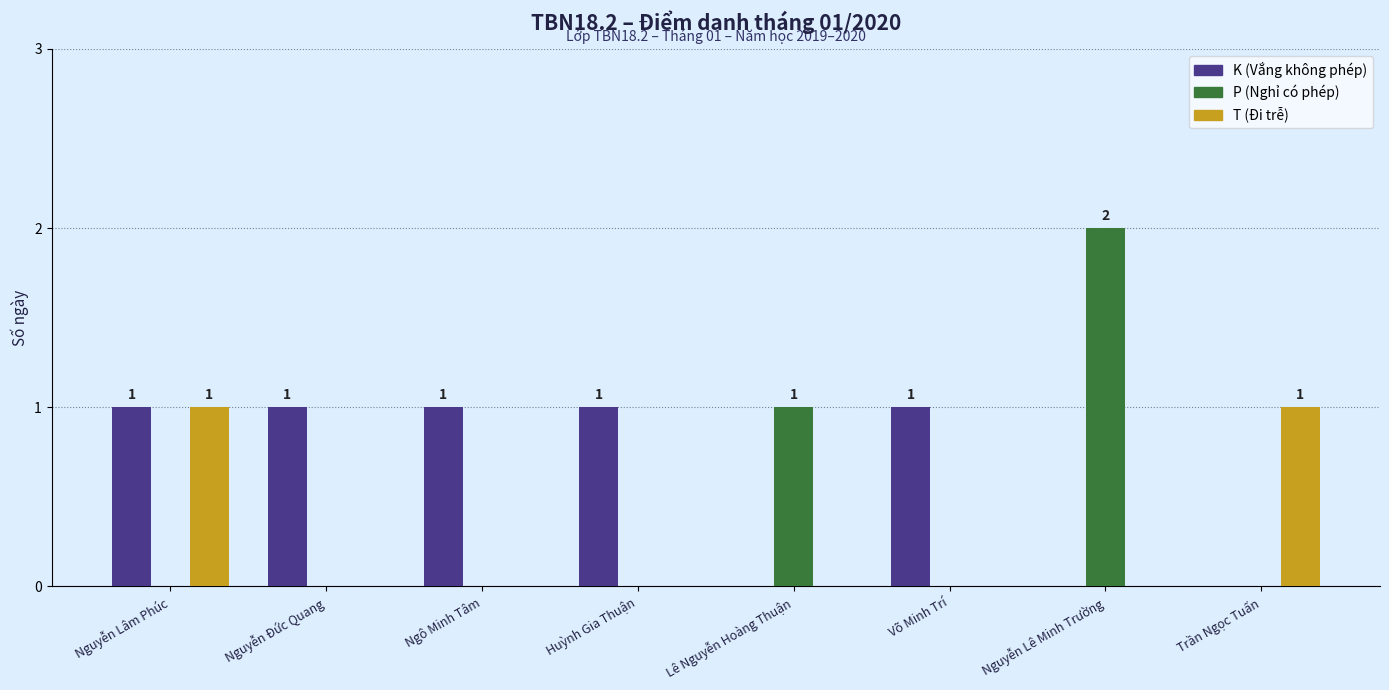

Which series changed the most between Lê Nguyễn Hoàng Thuận and Nguyễn Lê Minh Trường?

P (Nghỉ có phép)